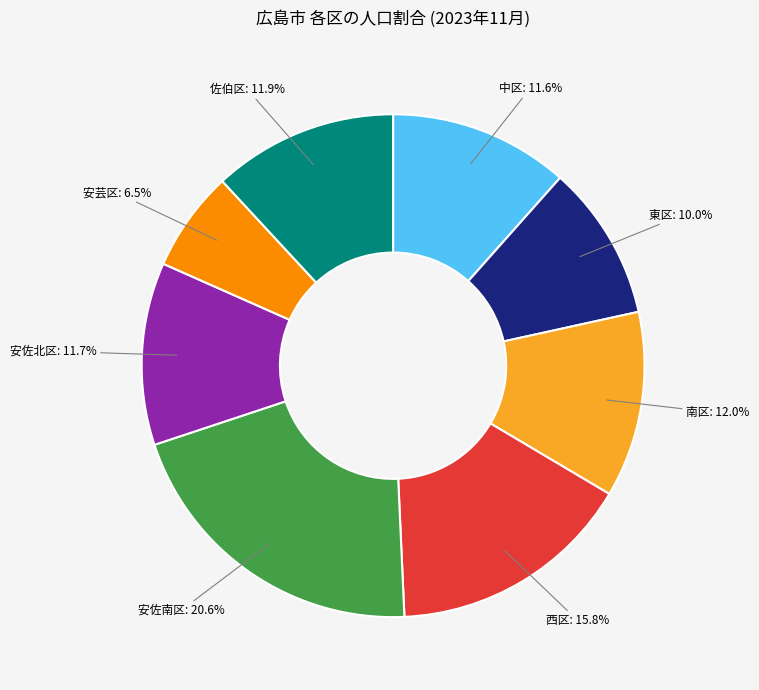

Is the sum of 東区 and 西区 greater than half?

No